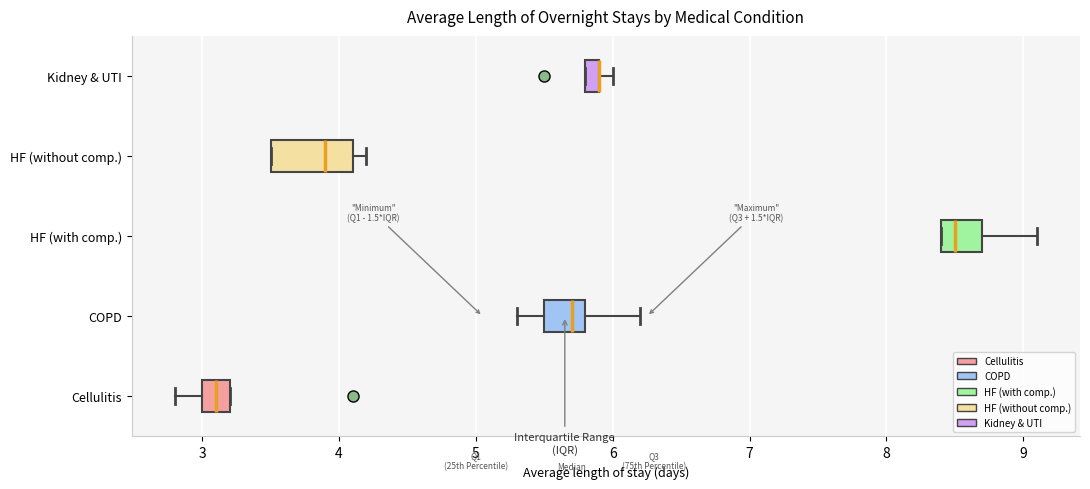

Comparing the boxes themselves (not the whiskers), which one is the widest?

HF (without comp.)